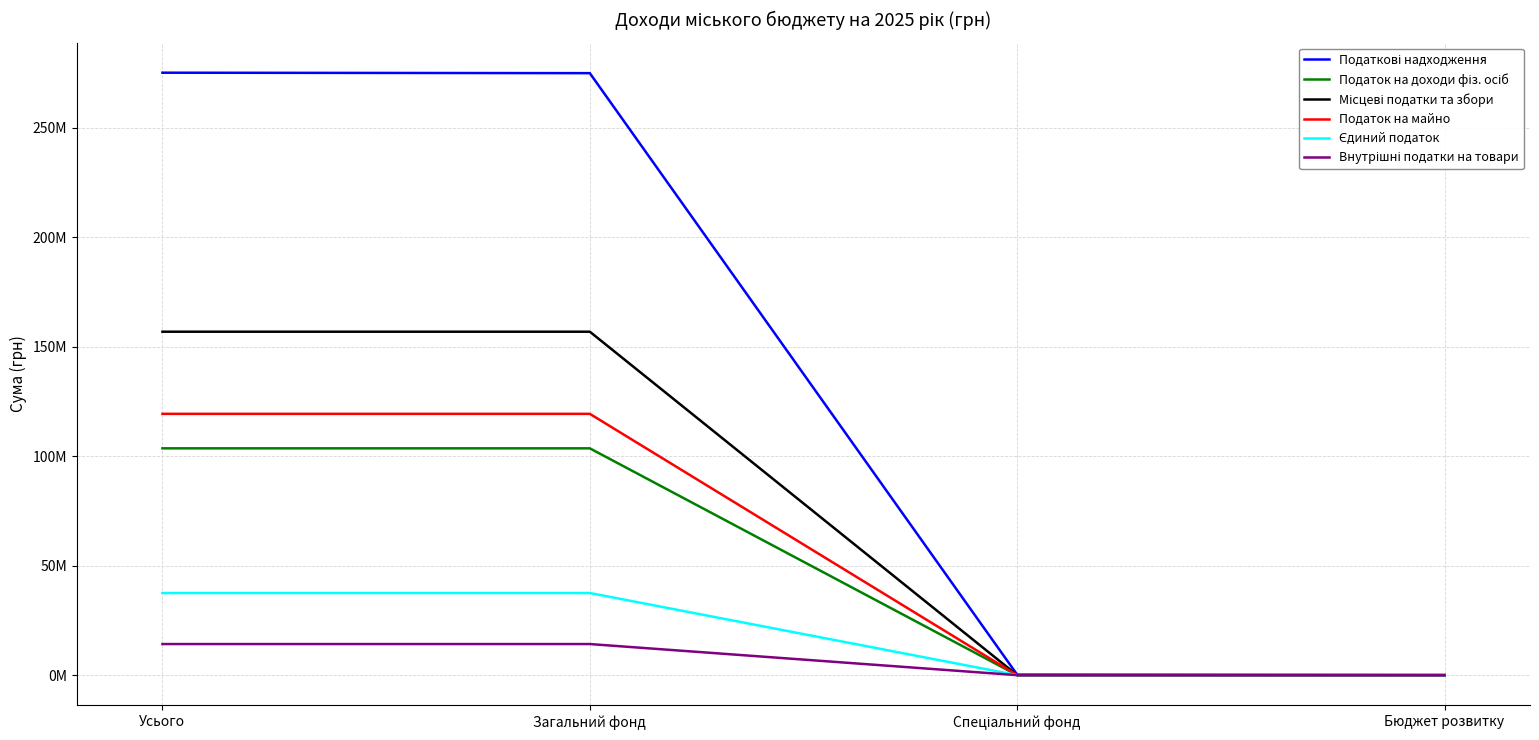

Does the chart display data point markers on the line(s)?

No